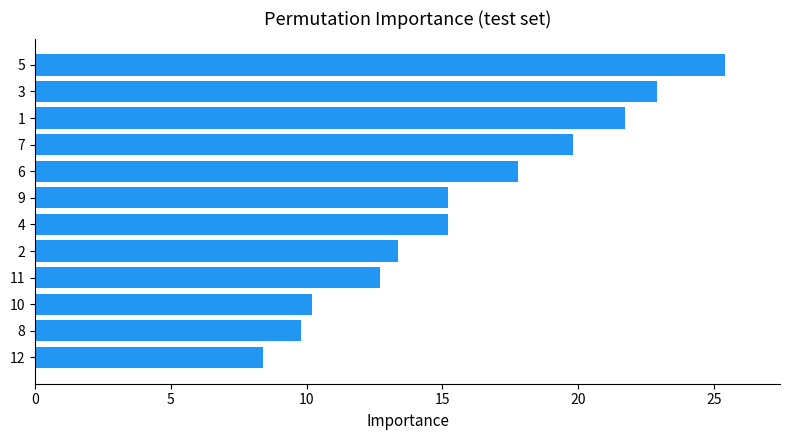

Reading bottom to top, what are all the values shown in this chart?

8.4	9.8	10.2	12.7	13.3	15.2	15.2	17.8	19.8	21.7	22.9	25.4